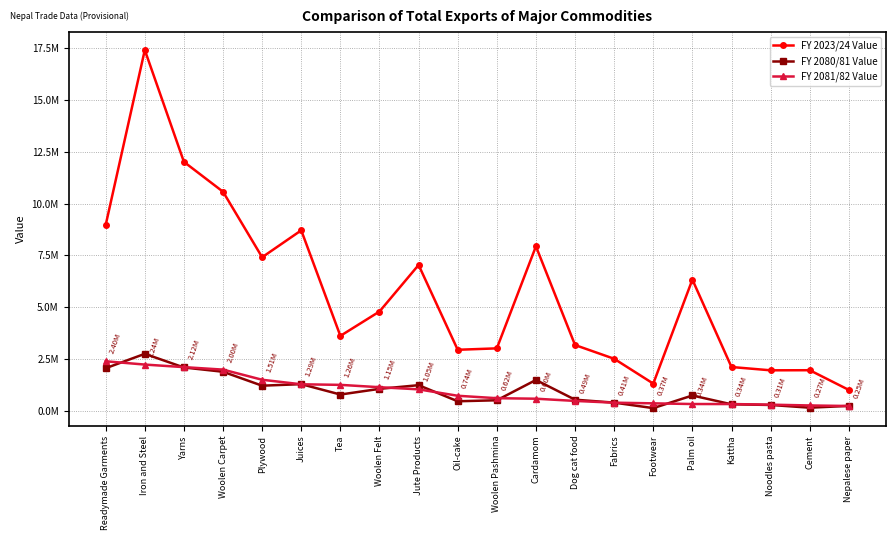

True or false: FY 2080/81 Value and FY 2023/24 Value cross at least once.

False